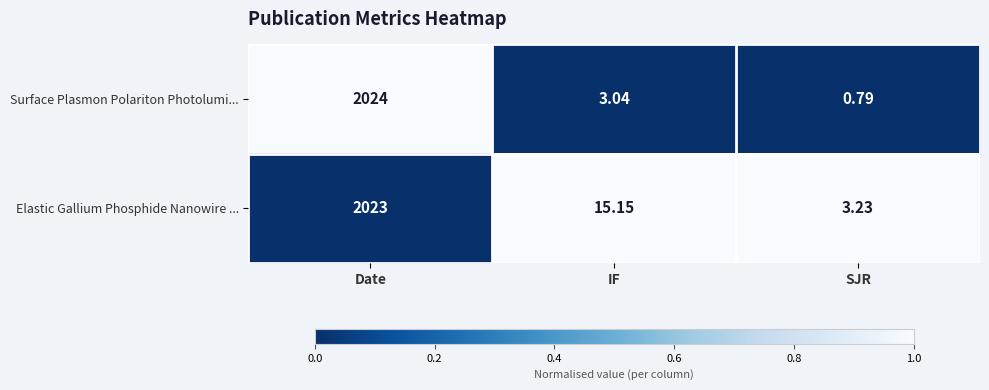

Between IF and SJR, which series saw the biggest shift?

Elastic Gallium Phosphide Nanowire ...